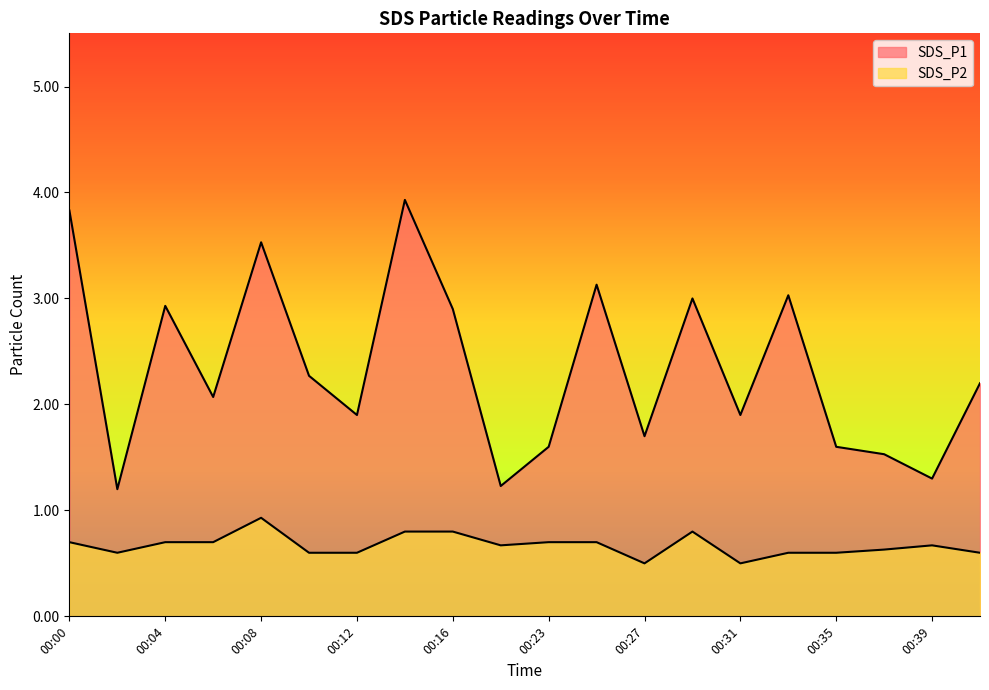

What are all the series names shown in the legend?

SDS_P1, SDS_P2